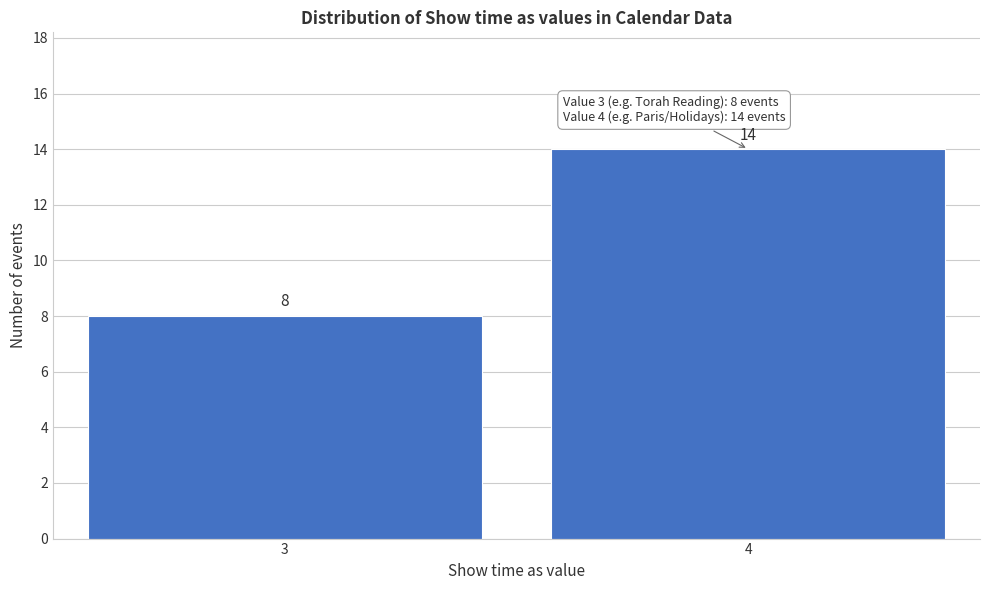

Reading left to right, transcribe all the data shown in this chart.

3=8	4=14